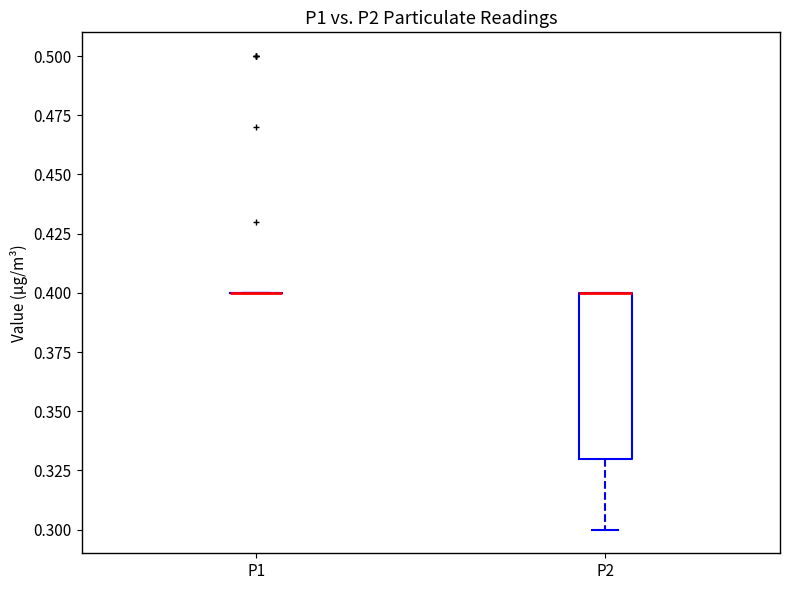

Reading left to right, transcribe this box plot: for each box, give where its median line is, the range the box spans, and where its two whiskers end, as read against the y-axis. The values are not printed on the chart, so give them approximately, as read against the axis.

P1: box collapsed to a line at 0.40, whiskers 0.40 to 0.40
P2: median 0.40 (drawn on the box's upper edge), box 0.33 to 0.40, whiskers 0.30 to 0.40